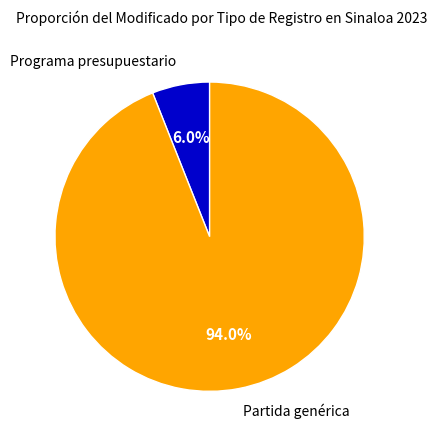

To the nearest percent, what percentage of the pie is Programa presupuestario?

6%